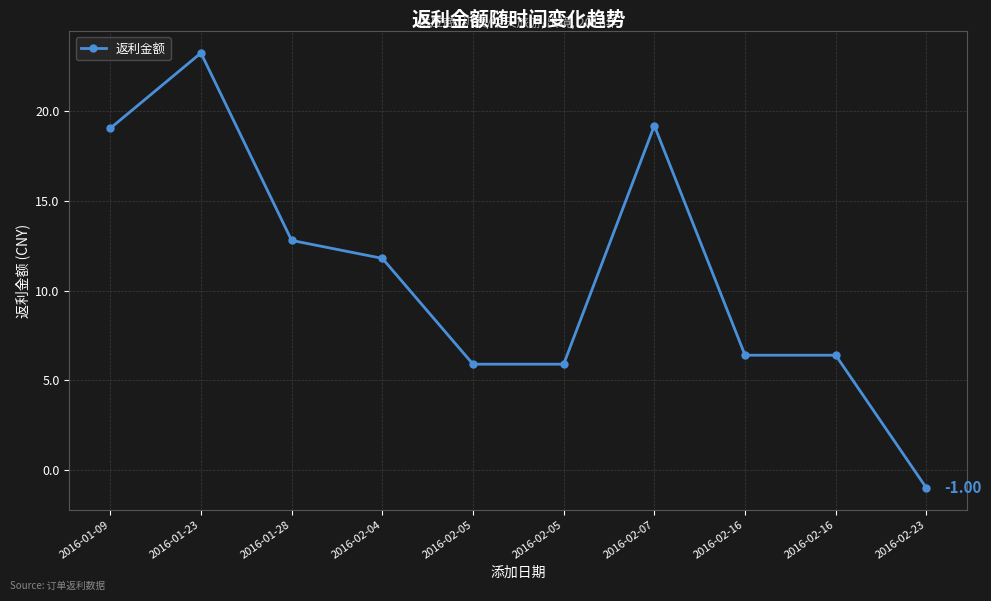

What is the label of the 7th point from the right?

2016-02-04